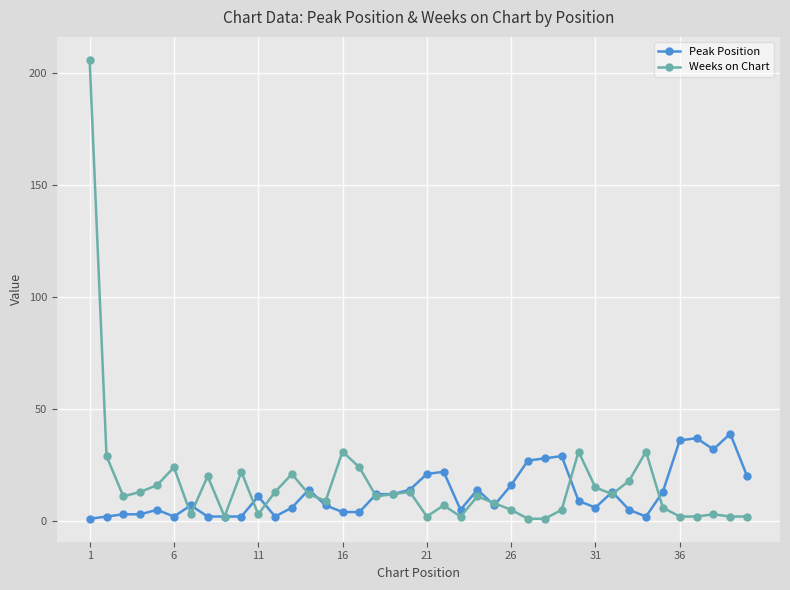

Which series has the widest spread of values?

Weeks on Chart